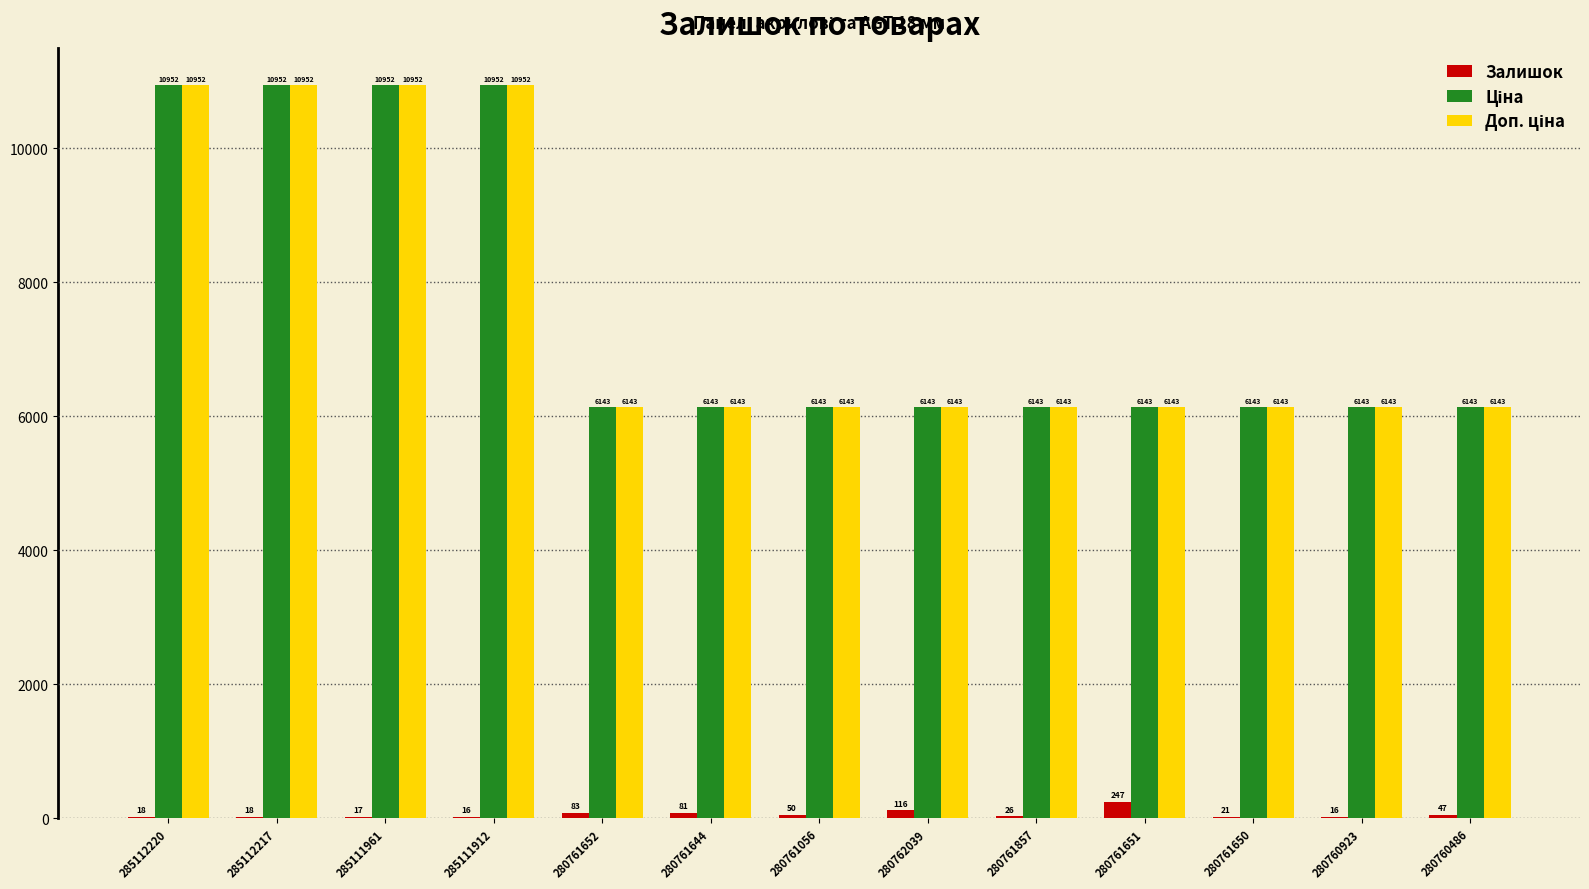

The Залишок series shows 81.0 at 280761644. True or false?

True